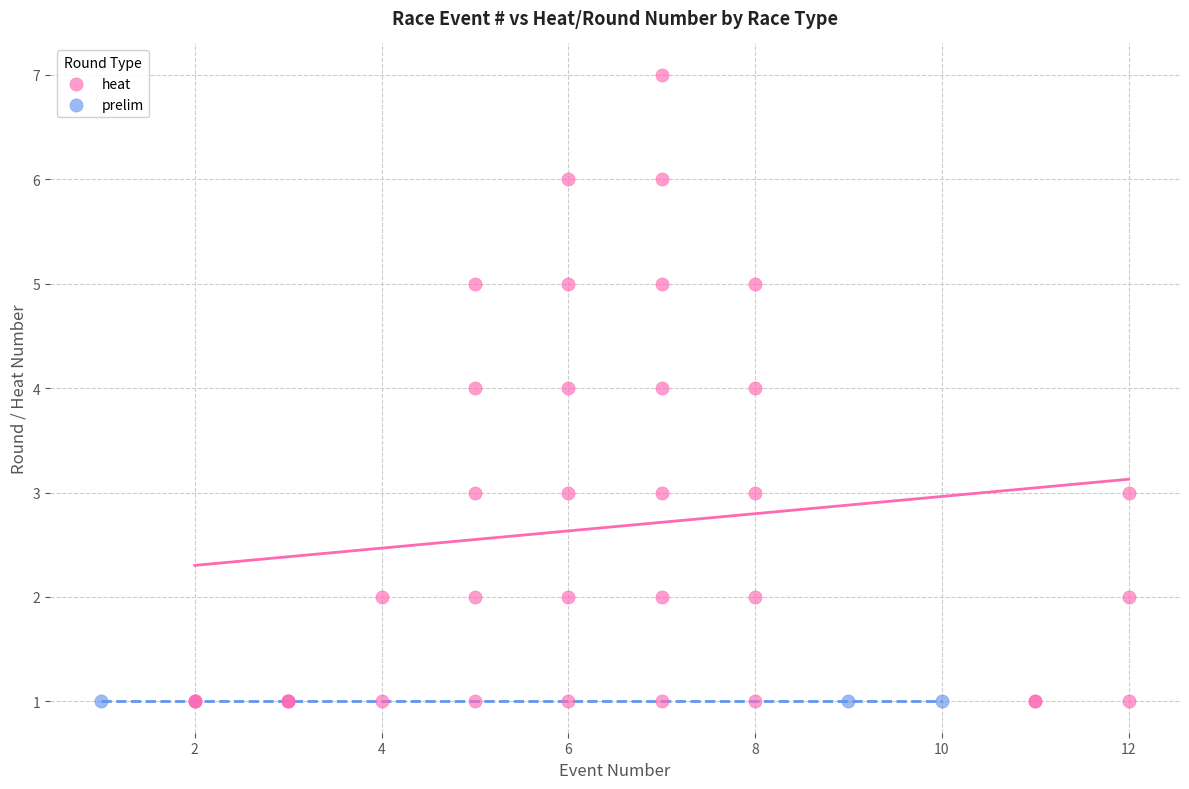

Which series contains the highest Y value?

heat